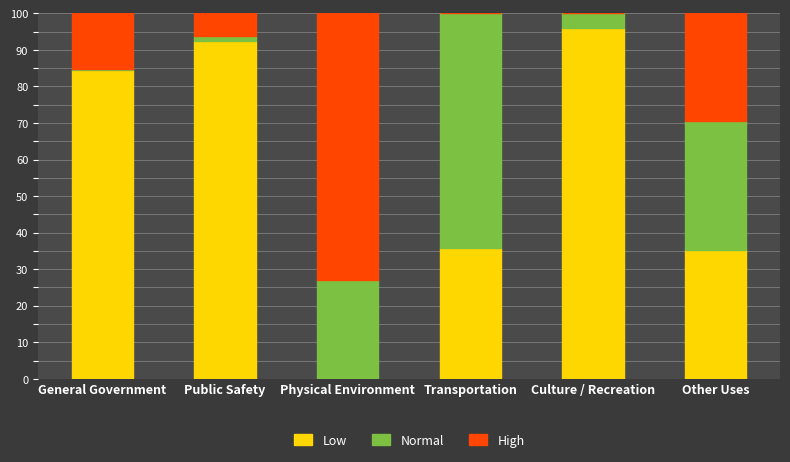

The Low series shows 92.3 at Public Safety. True or false?

True